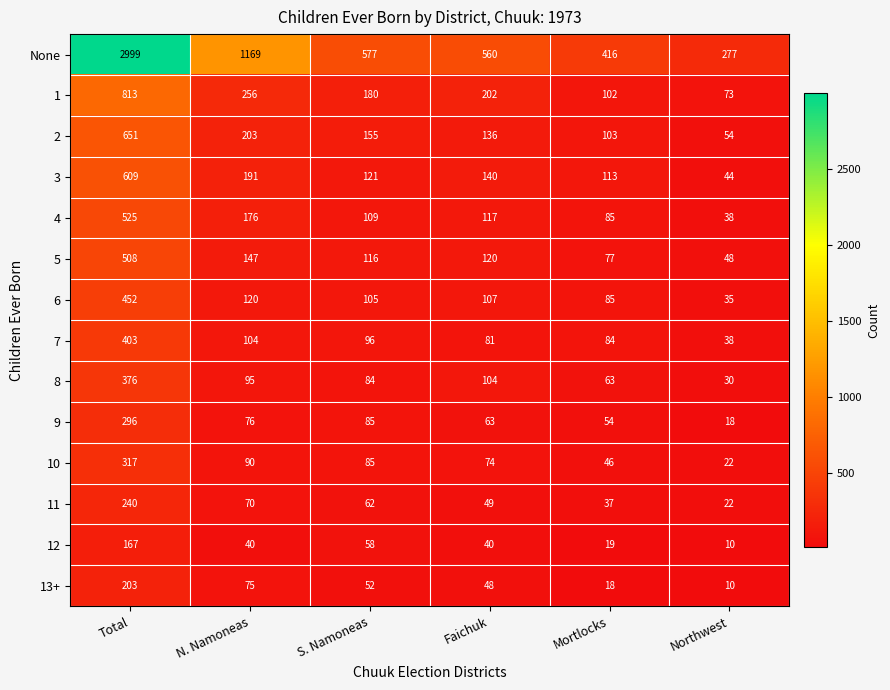

How many series are shown in this chart?

14